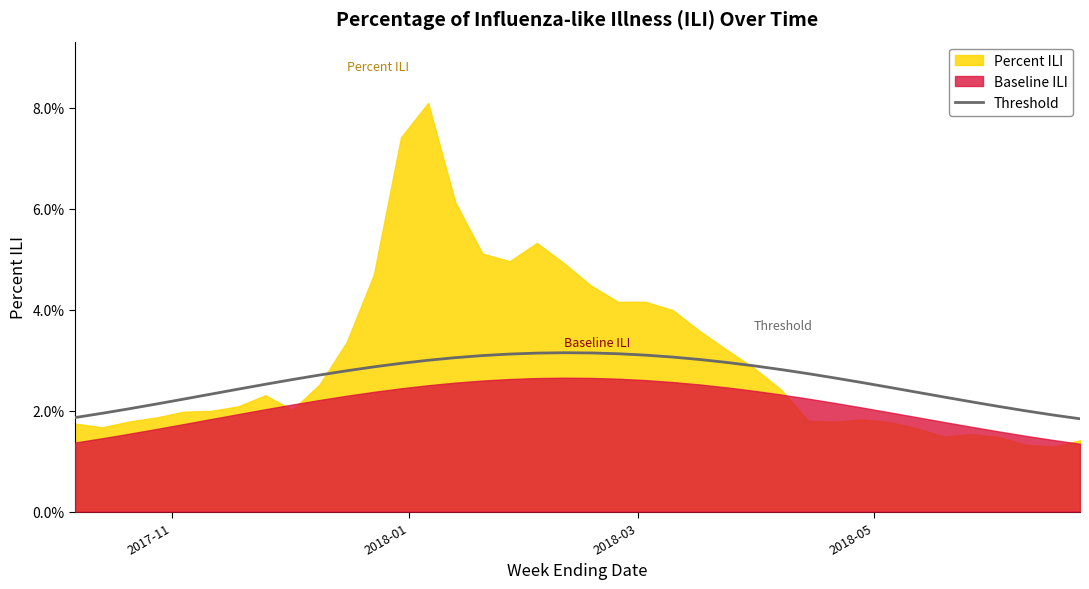

Count the number of categories in the chart.

38